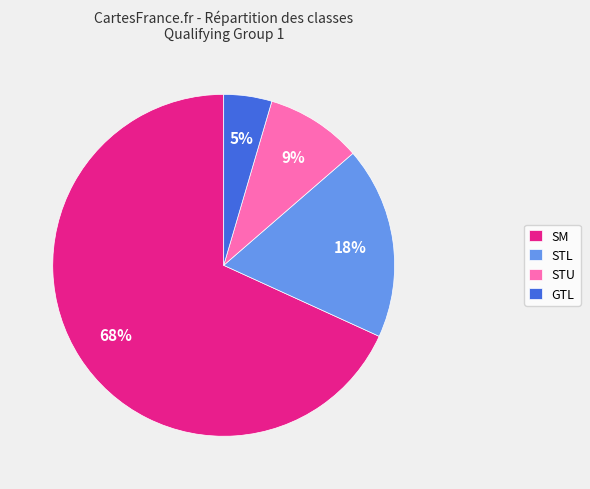

Which has a higher value, STU or STL?

STL